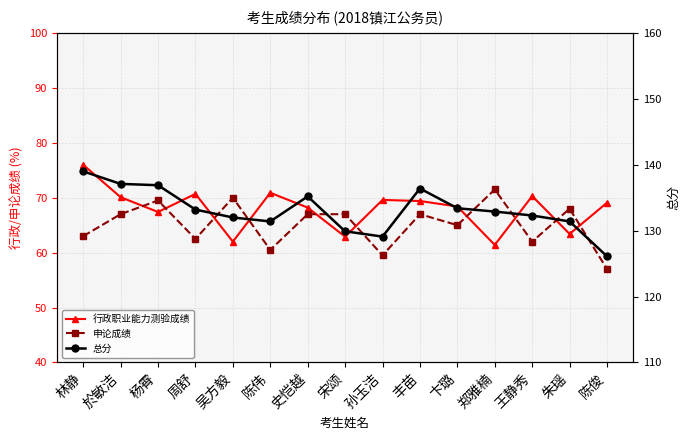

What value does the 行政职业能力测验成绩 series have at 王静秀?

70.3